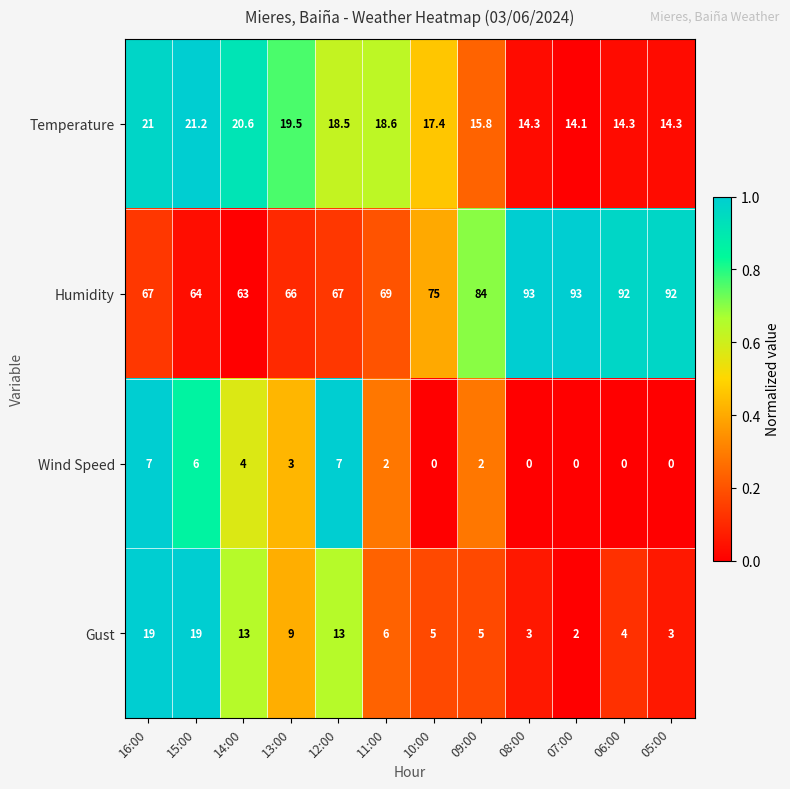

At 16:00, list the series in order from largest to smallest.

Humidity, Temperature, Gust, Wind Speed